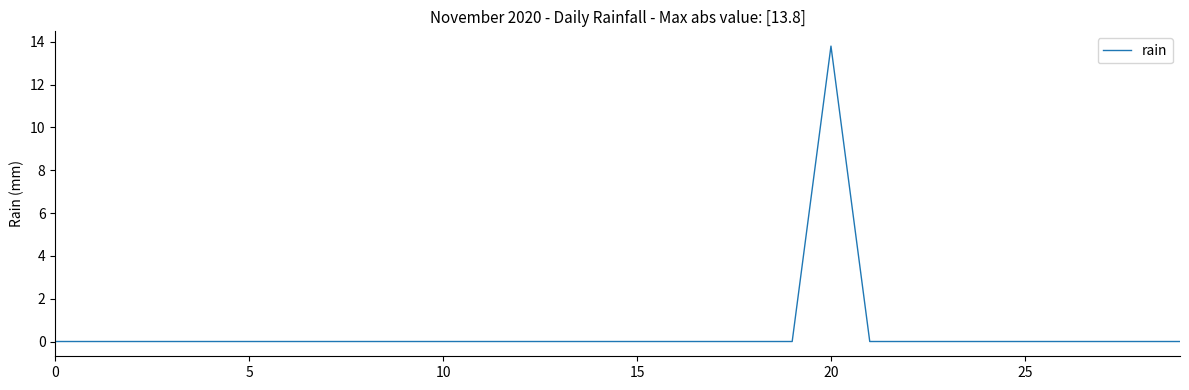

What is the maximum value shown in the chart?

13.8